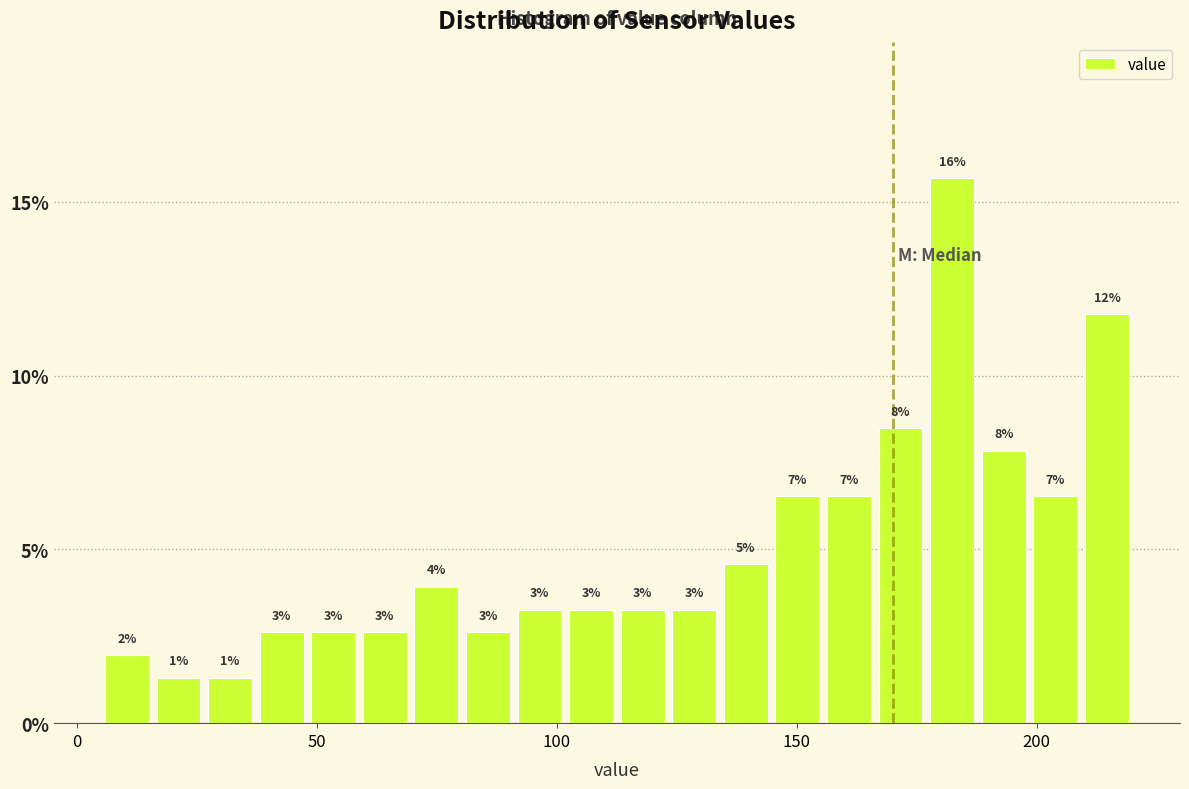

Around what value on the x-axis is the tallest bar? Give the approximate position of its centre, as read against the axis.

180